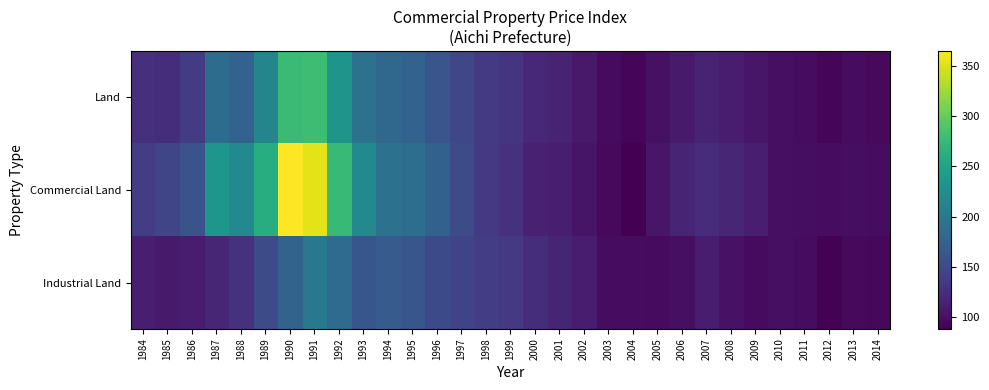

Reading left to right, list all the values displayed in this chart.

Land: 1984=125.5	1985=124.4	1986=136.2	1987=185.7	1988=175.7	1989=213.9	1990=277.1	1991=279.5	1992=230.9	1993=191.3	1994=180.2	1995=174.9	1996=161.4	1997=147.6	1998=135.9	1999=131.2	2000=119.0	2001=114.7	2002=107.3	2003=96.6	2004=93.3	2005=101.0	2006=108.1	2007=116.4	2008=110.9	2009=104.8	2010=100.0	2011=98.0	2012=93.7	2013=97.2	2014=95.7
Commercial Land: 1984=138.7	1985=145.8	1986=158.7	1987=234.1	1988=219.1	1989=261.0	1990=364.8	1991=353.2	1992=275.2	1993=218.4	1994=191.6	1995=188.1	1996=174.2	1997=151.5	1998=134.2	1999=127.7	2000=113.5	2001=112.1	2002=103.8	2003=95.9	2004=88.4	2005=104.9	2006=117.4	2007=123.6	2008=117.8	2009=112.1	2010=100.0	2011=98.3	2012=97.6	2013=99.0	2014=97.7
Industrial Land: 1984=111.3	1985=108.3	1986=110.4	1987=117.7	1988=127.5	1989=152.2	1990=176.6	1991=200.7	1992=184.6	1993=162.3	1994=168.2	1995=162.0	1996=150.2	1997=143.7	1998=138.1	1999=134.7	2000=124.4	2001=117.1	2002=111.0	2003=97.4	2004=98.0	2005=97.0	2006=99.4	2007=110.0	2008=102.2	2009=97.0	2010=100.0	2011=97.7	2012=90.2	2013=95.3	2014=93.9